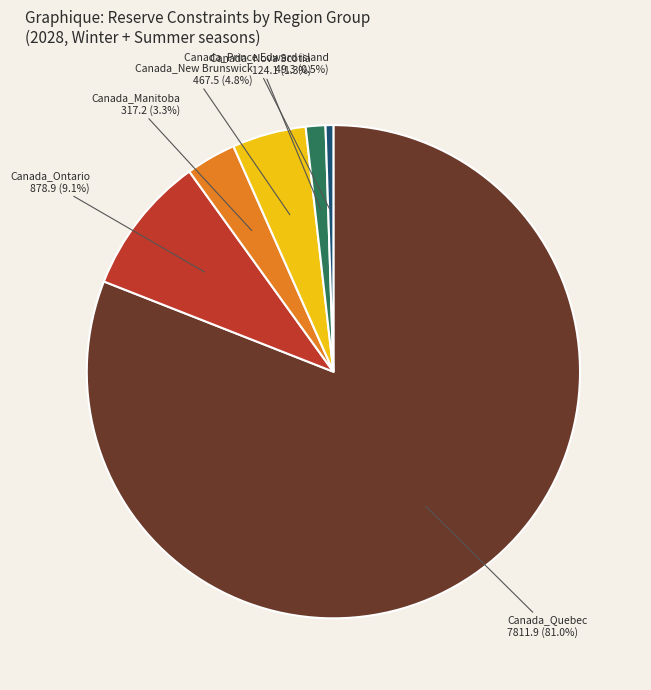

To the nearest percent, what percentage of the pie is Canada_Ontario?

9%